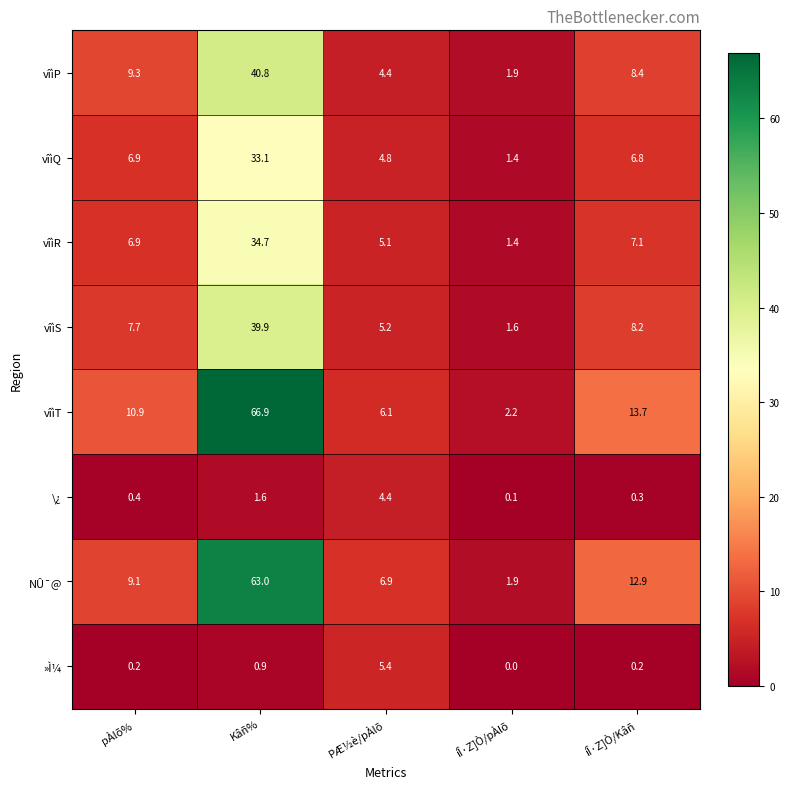

The value of vîìQ at íÎ·Z]Ò/Kâñ is 2.5. True or false?

False